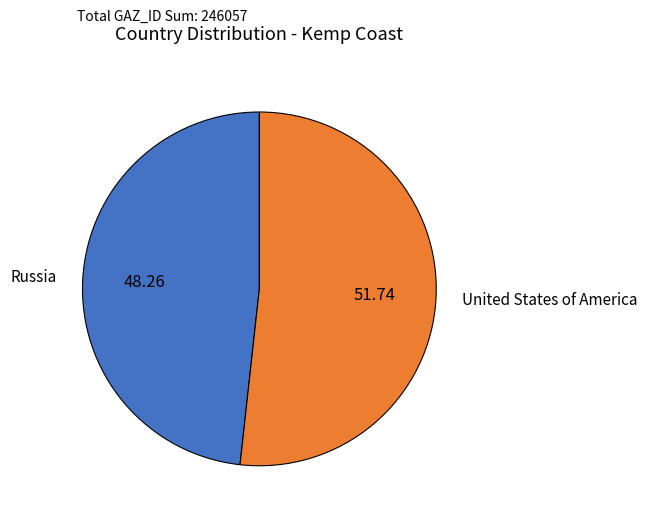

Count the number of slices in the pie.

2